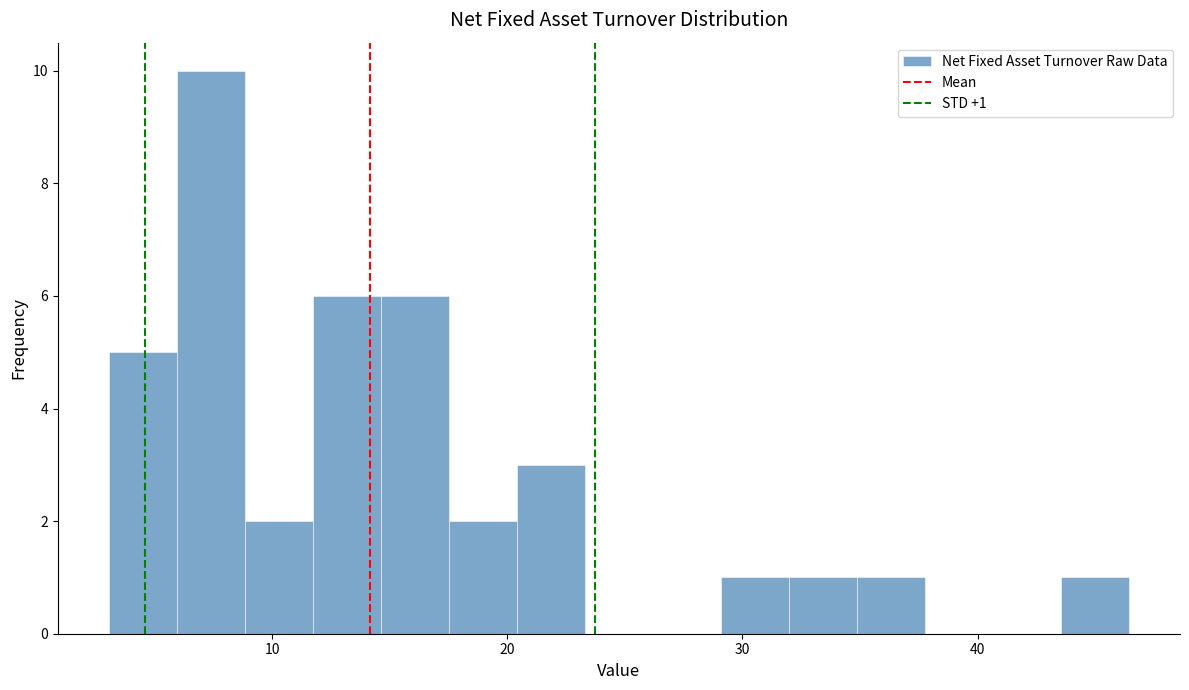

Read against the x-axis, roughly where is the centre of the tallest bar?

7